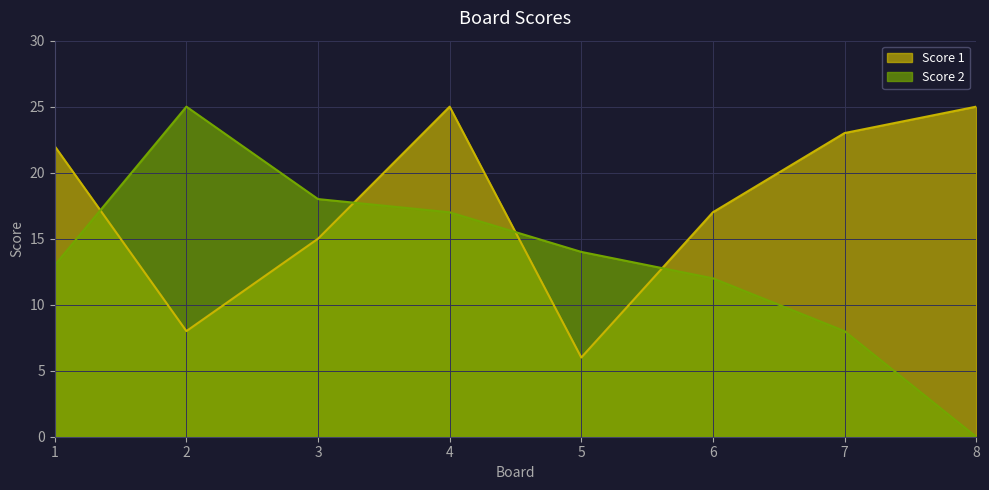

What is the greatest value displayed?

25